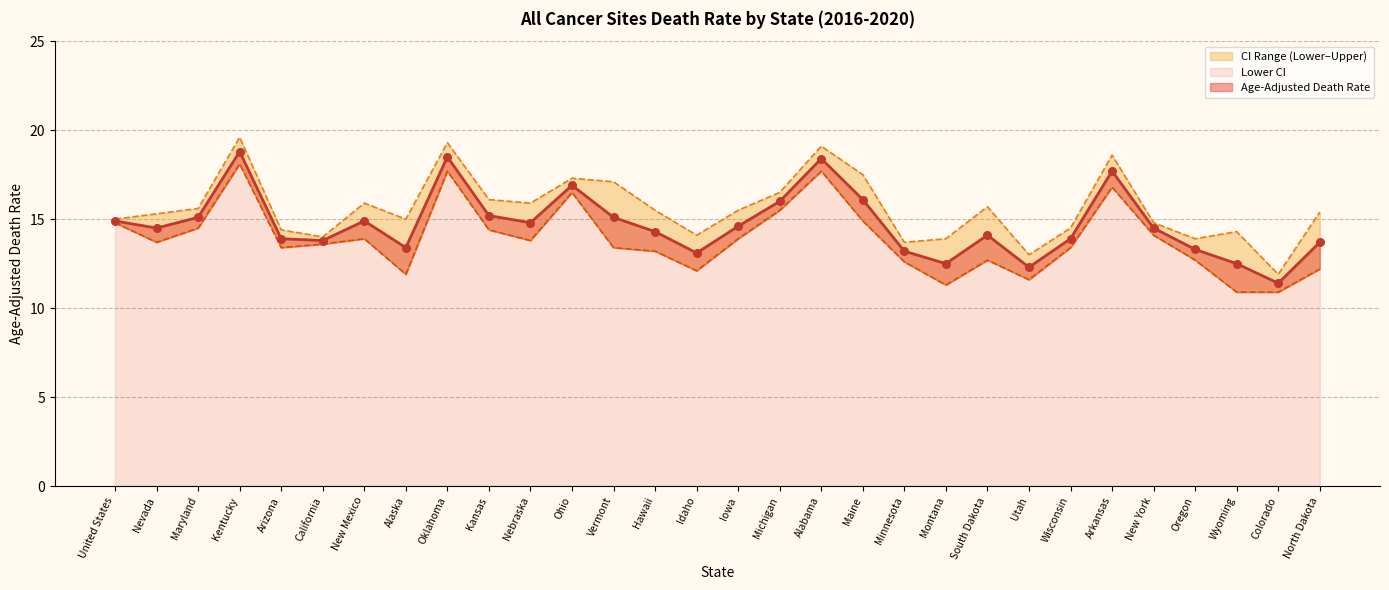

What is the total value across all series at United States?

44.7